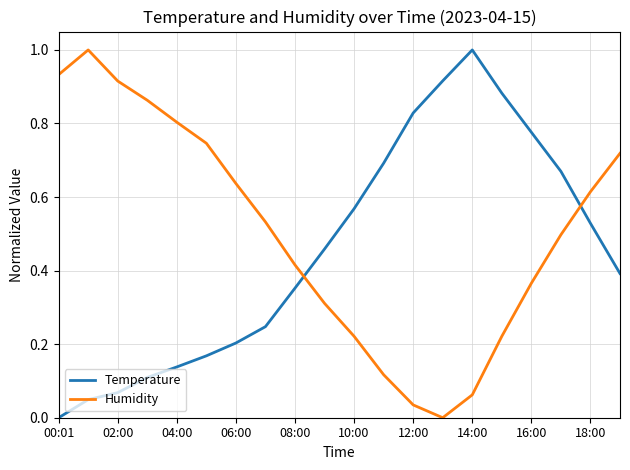

At how many categories does at least one series exceed 0?

20